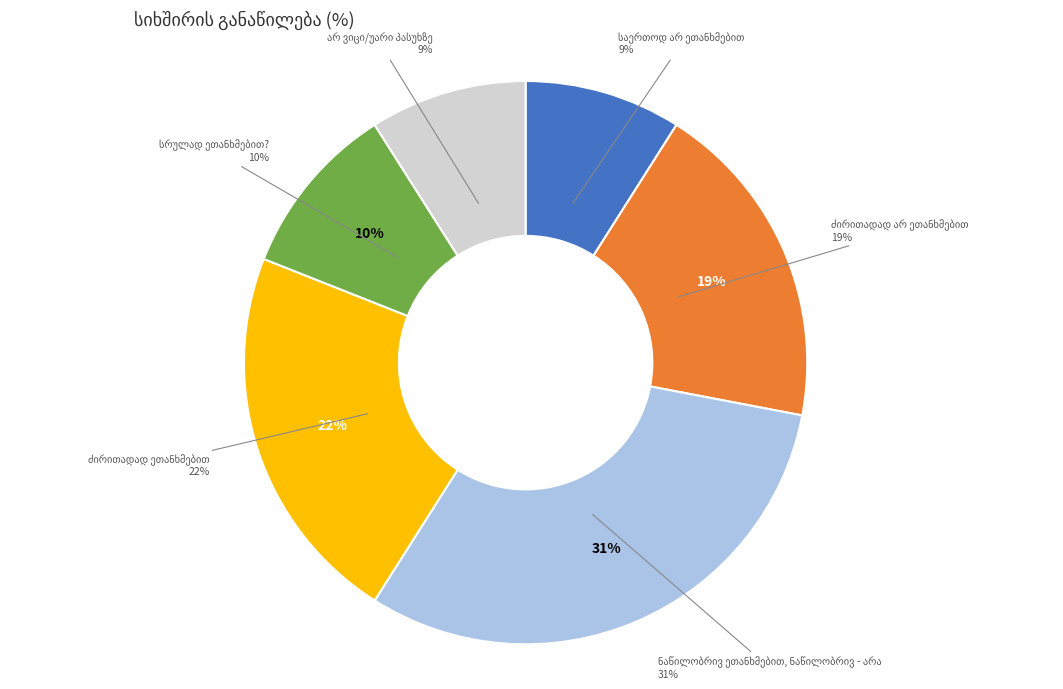

Which category has the smallest portion of the pie?

საერთოდ არ ეთანხმებით